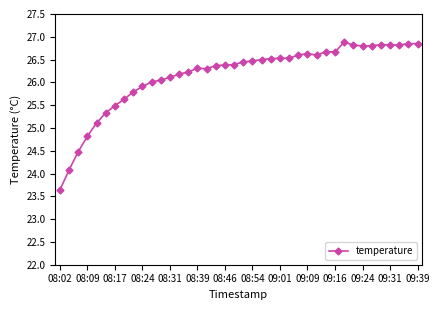

Does the chart display data point markers on the line(s)?

Yes